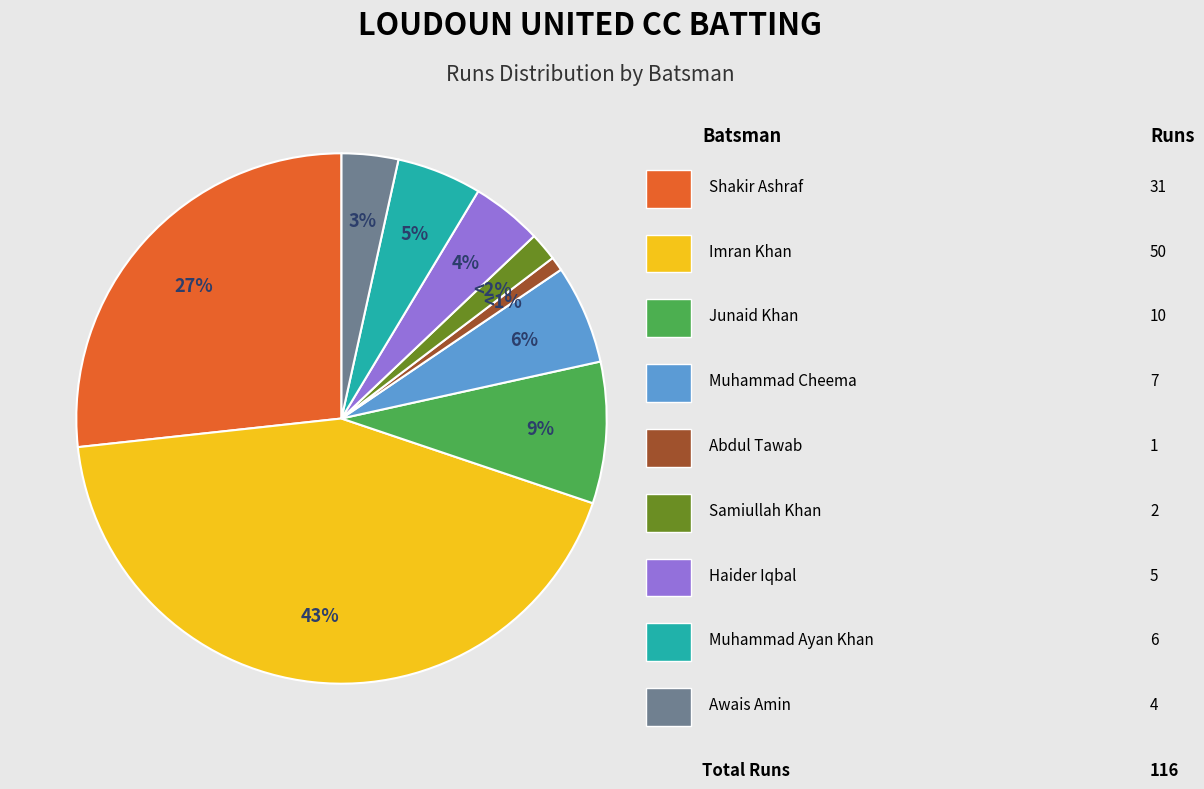

To the nearest percent, what is the average slice percentage?

11%